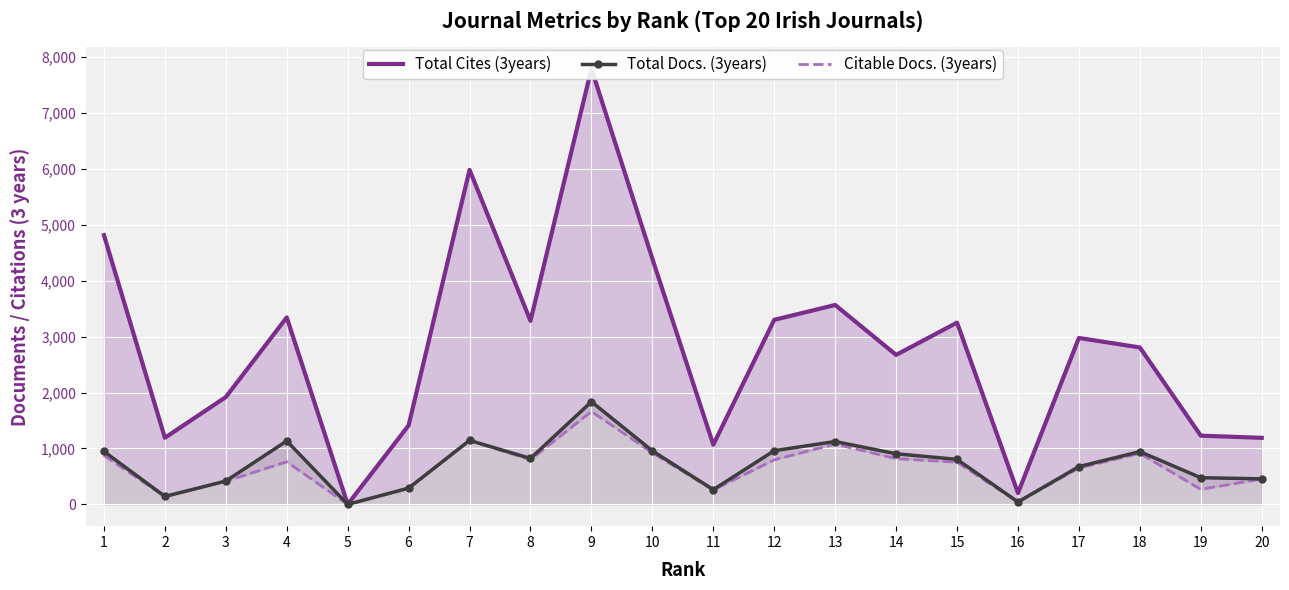

Which has a higher value, 18 or 14?

18